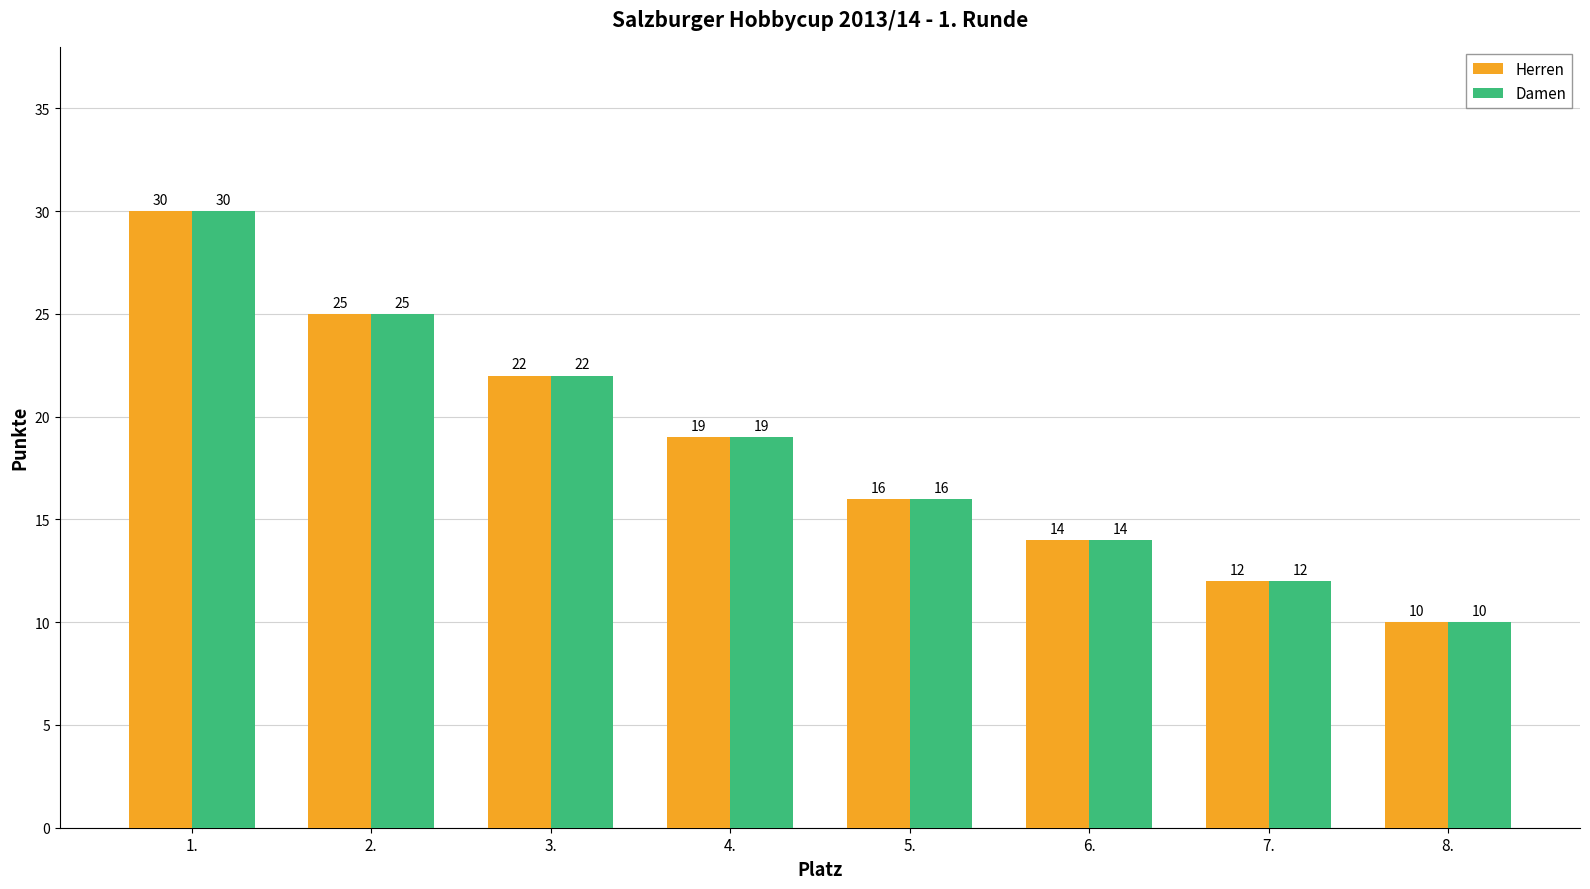

The value of Herren at 3. is 22. True or false?

True